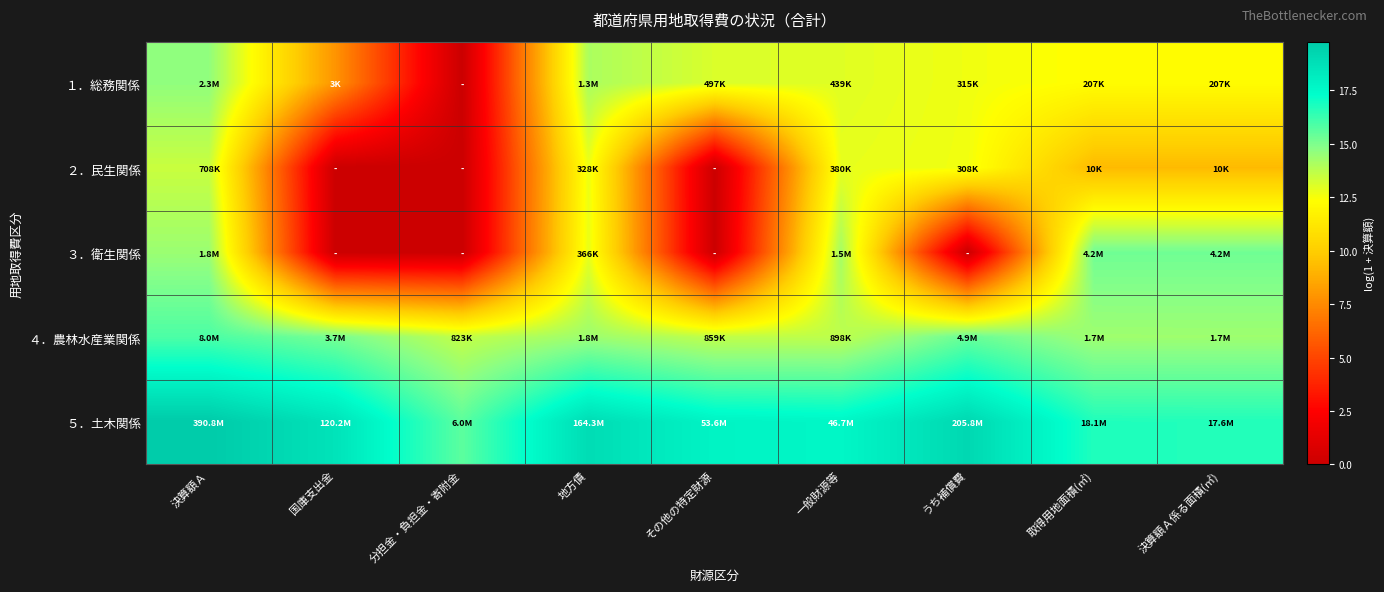

Which has a higher value, うち補償費 or 地方債?

地方債